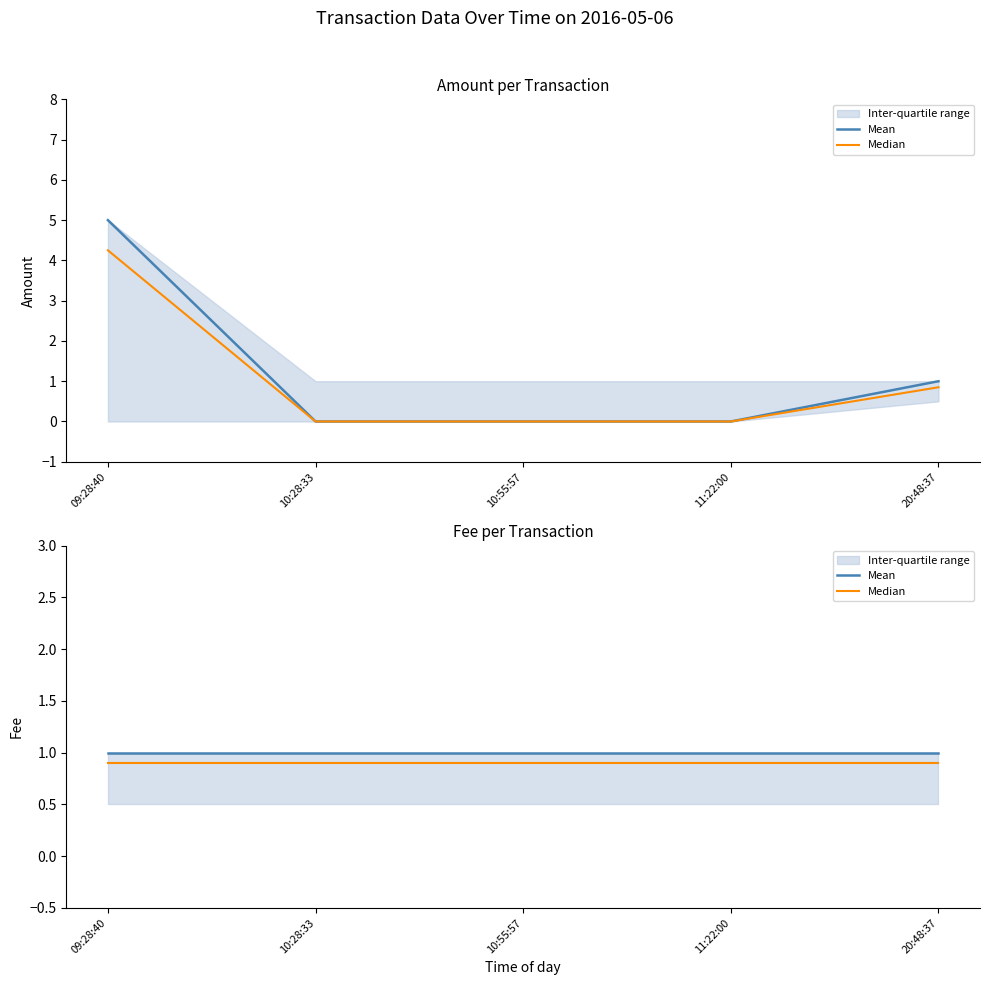

What is the difference between the highest and lowest values at 10:28:33?

0.1